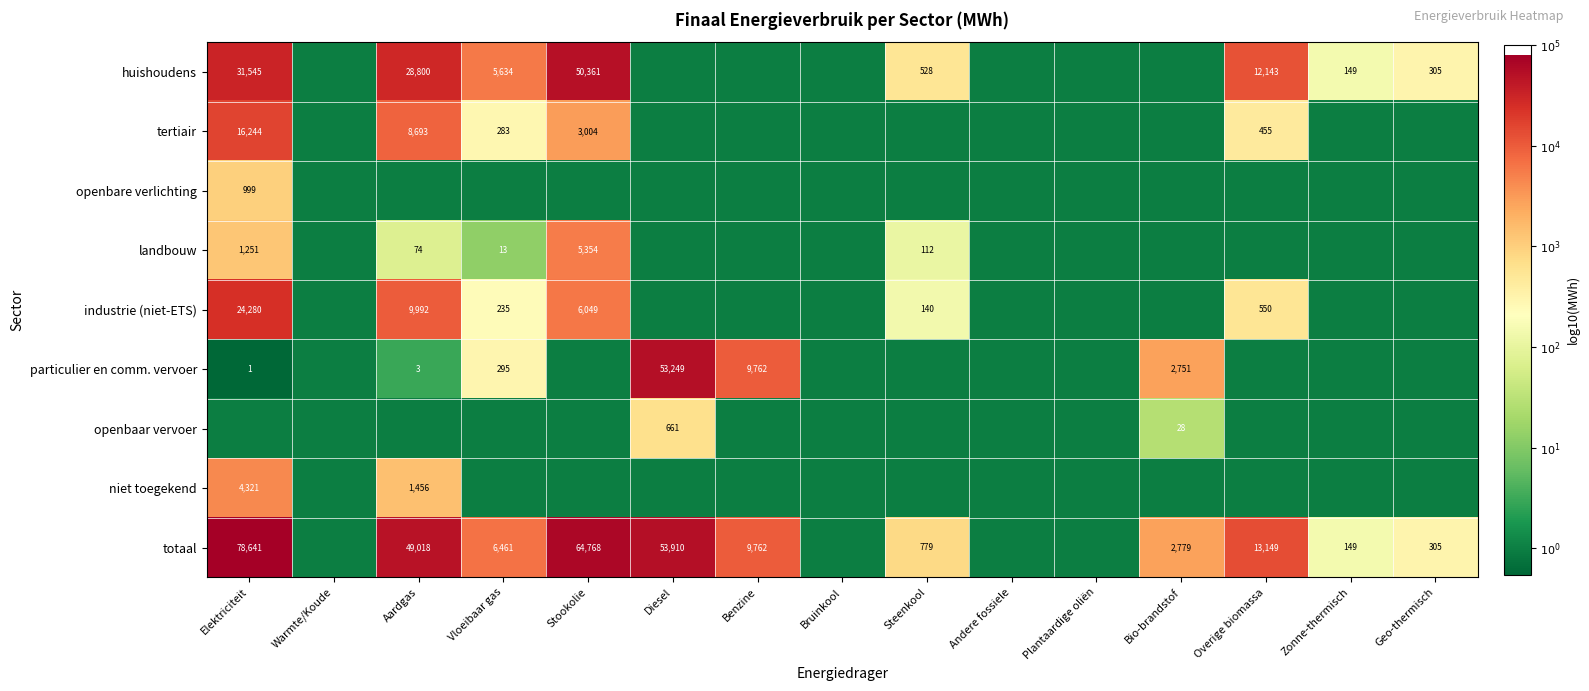

Is the value of landbouw at Aardgas greater than the value of huishoudens at Steenkool?

No